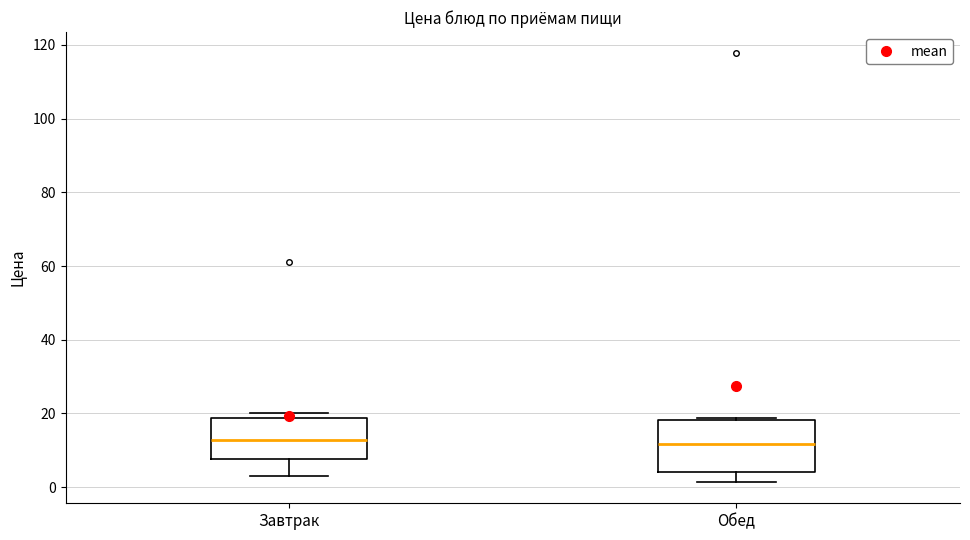

Where is the upper edge of the box for Обед on the y-axis? The values are not printed on the chart, so give them approximately, as read against the axis.

18